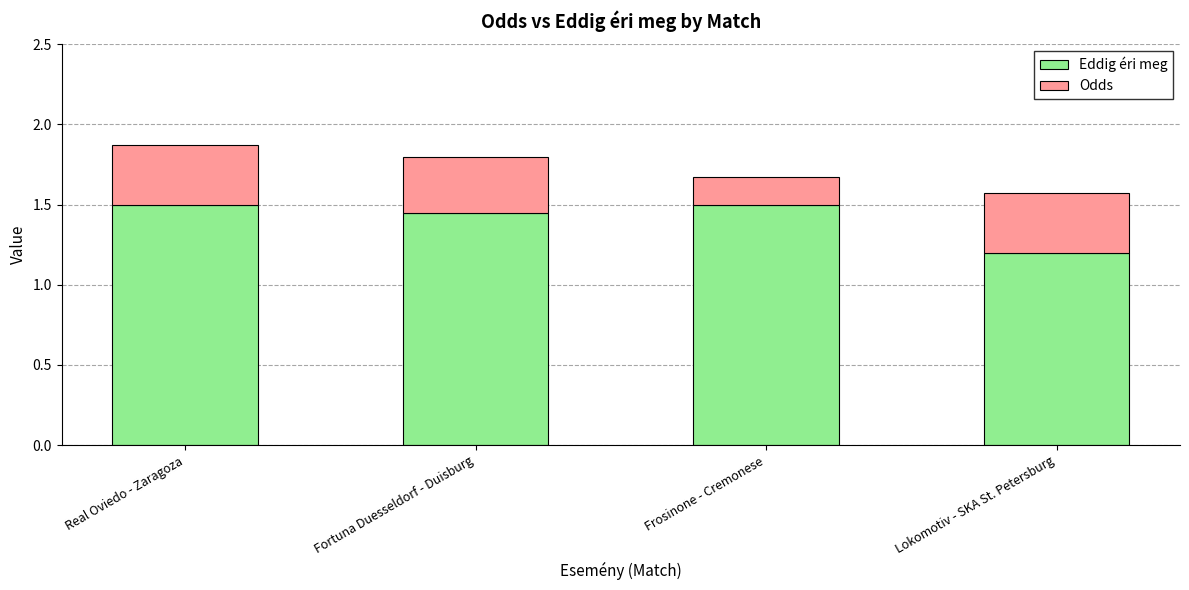

At which label does Eddig éri meg reach its minimum?

Lokomotiv - SKA St. Petersburg